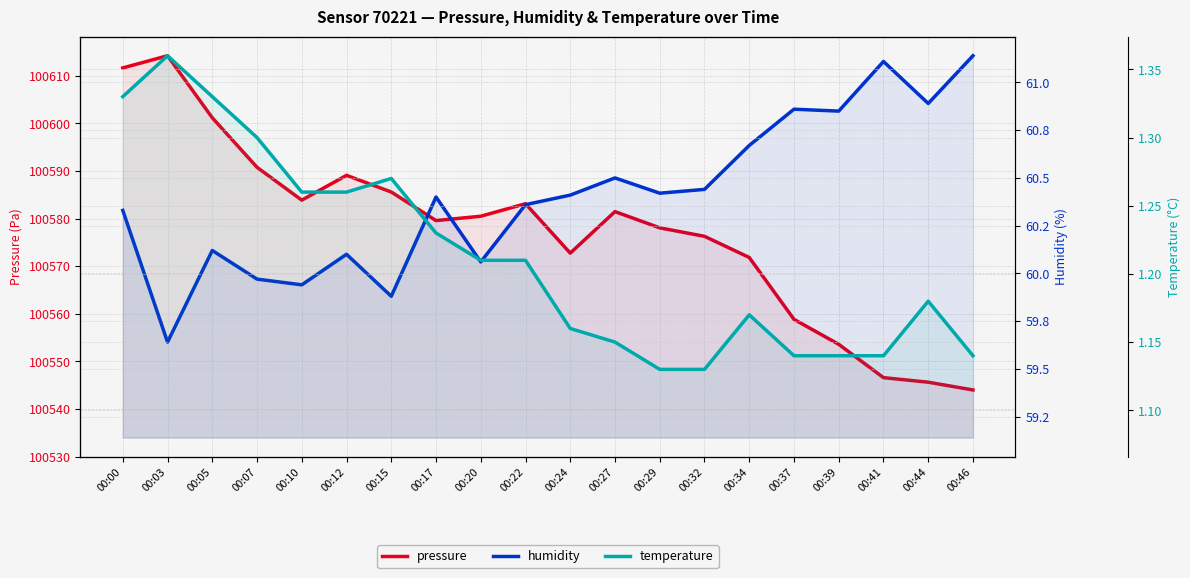

The pressure series shows 137534.1 at 00:15. True or false?

False